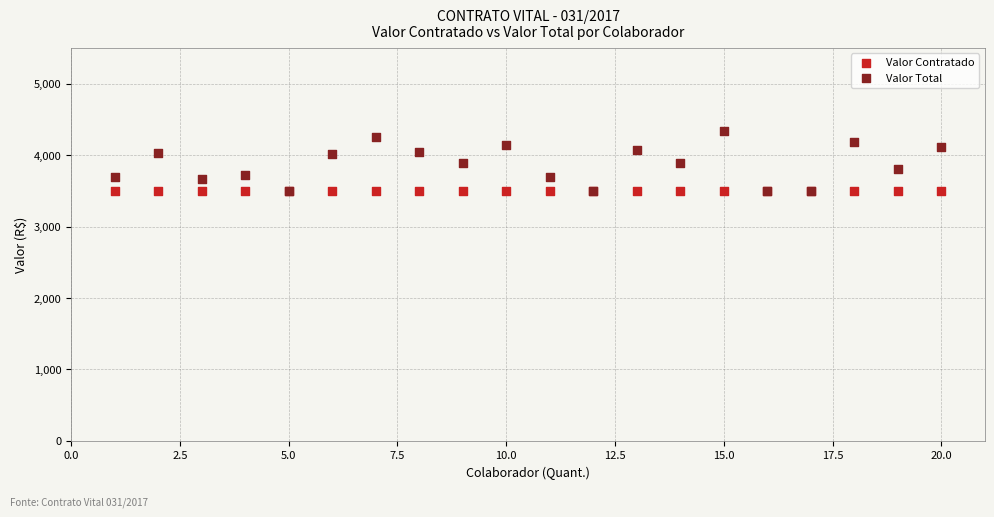

What are all the series names shown in the legend?

Valor Contratado, Valor Total